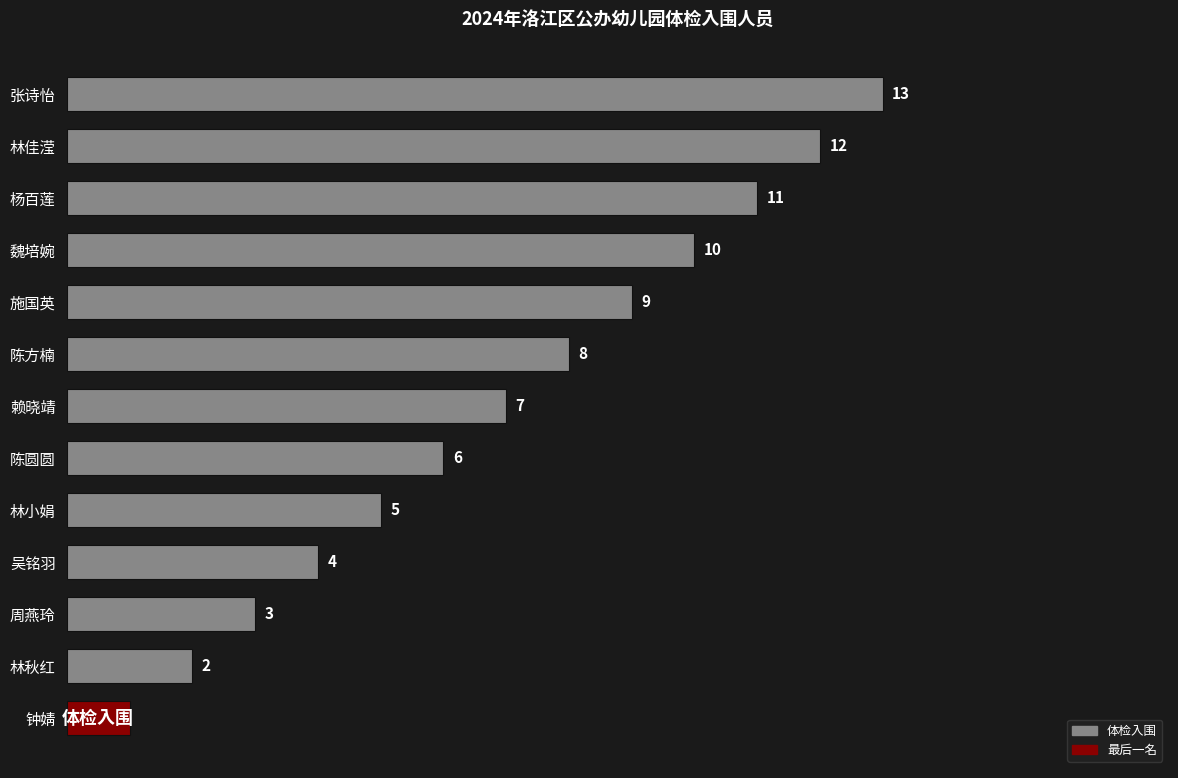

What is the label of the 10th bar from the bottom?

魏培婉